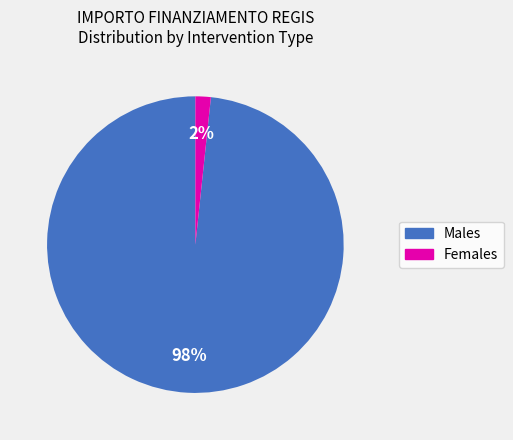

To the nearest percent, what is the average slice percentage?

50%